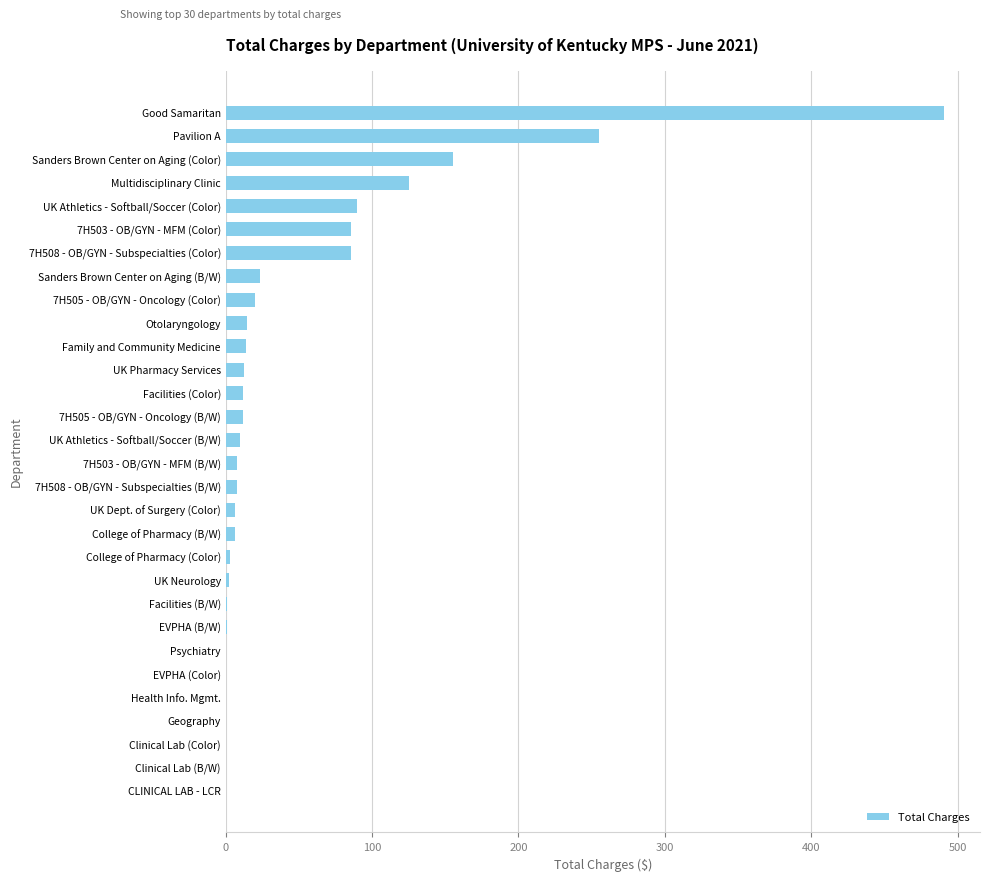

Is it true that the value at 7H505 - OB/GYN - Oncology (Color) is 20.2?

True